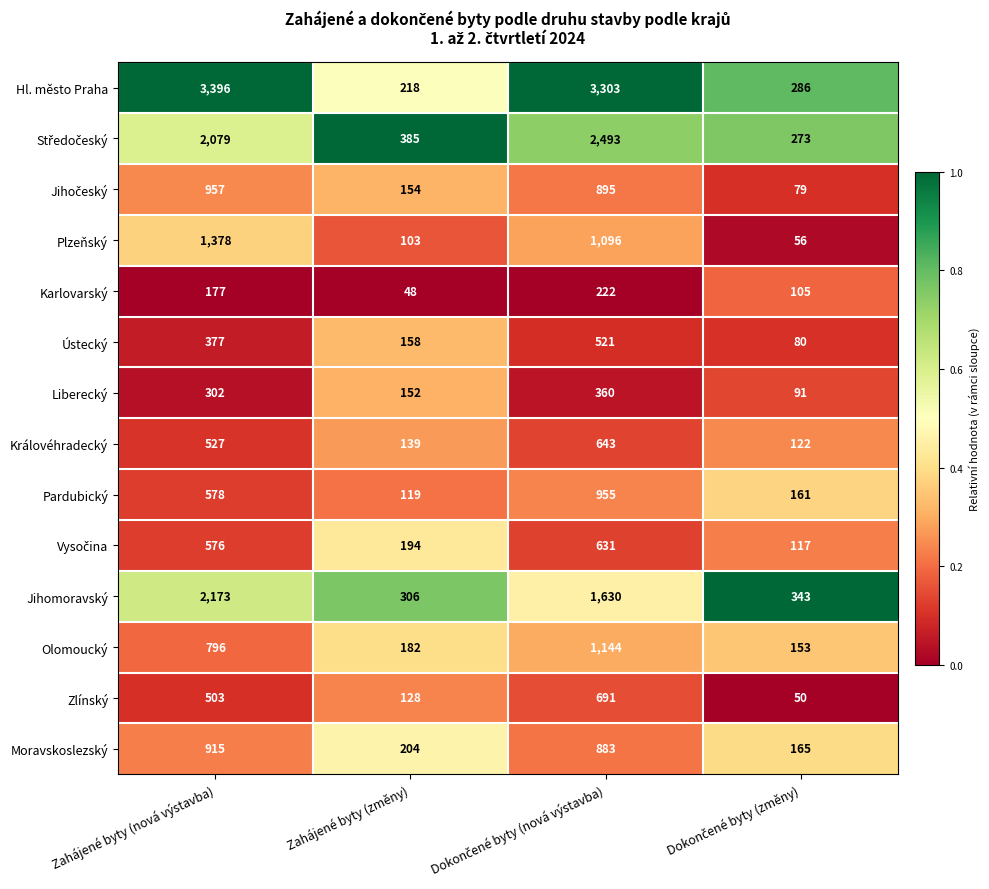

Where does the Plzeňský series first go above 1096?

Zahájené byty (nová výstavba)